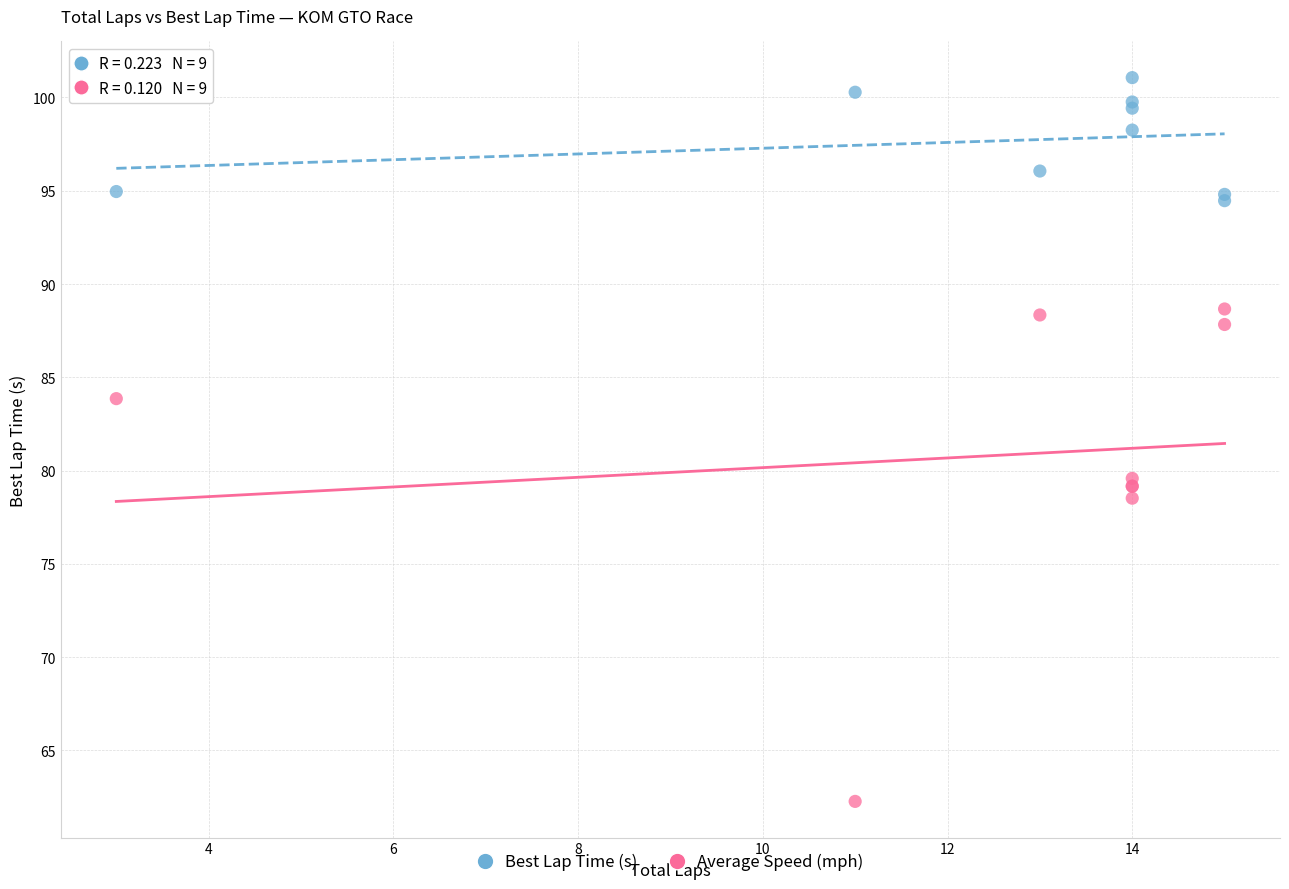

Which series contains the lowest Y value?

Average Speed (mph)